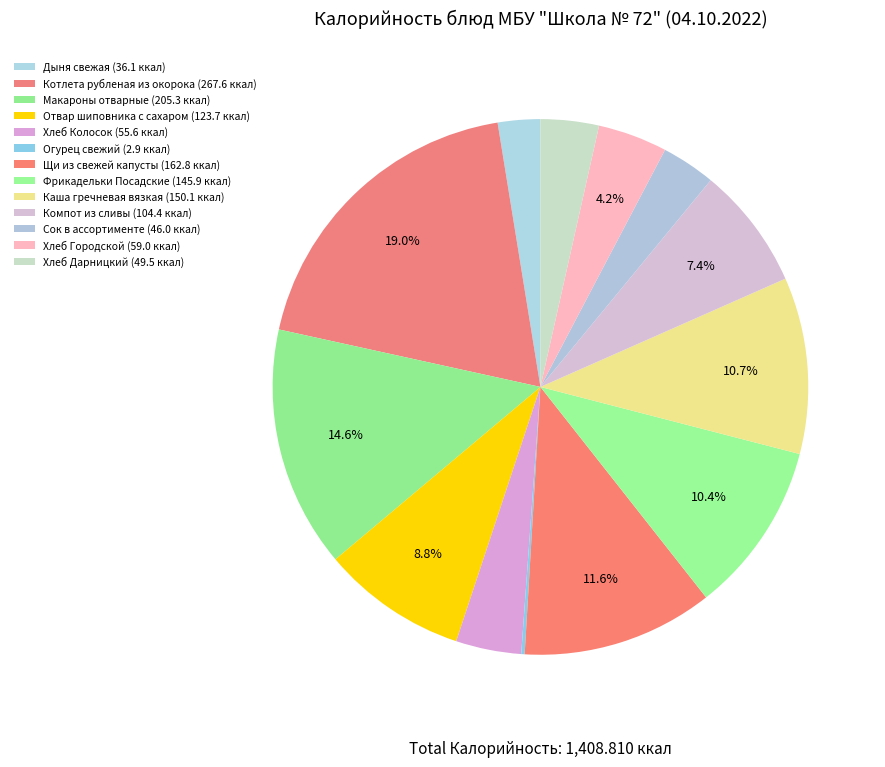

Do Щи из свежей капусты and Огурец свежий together represent more than half of the pie?

No